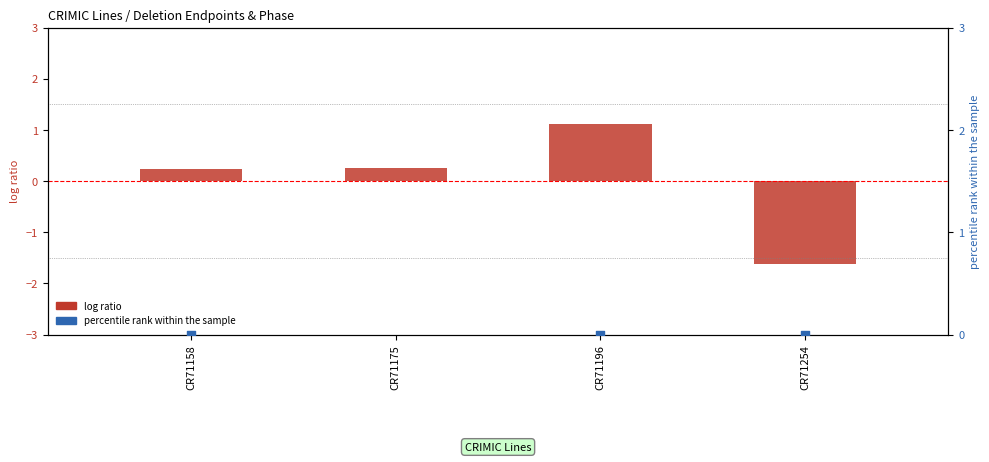

Which series has the largest total across all categories?

percentile rank within the sample